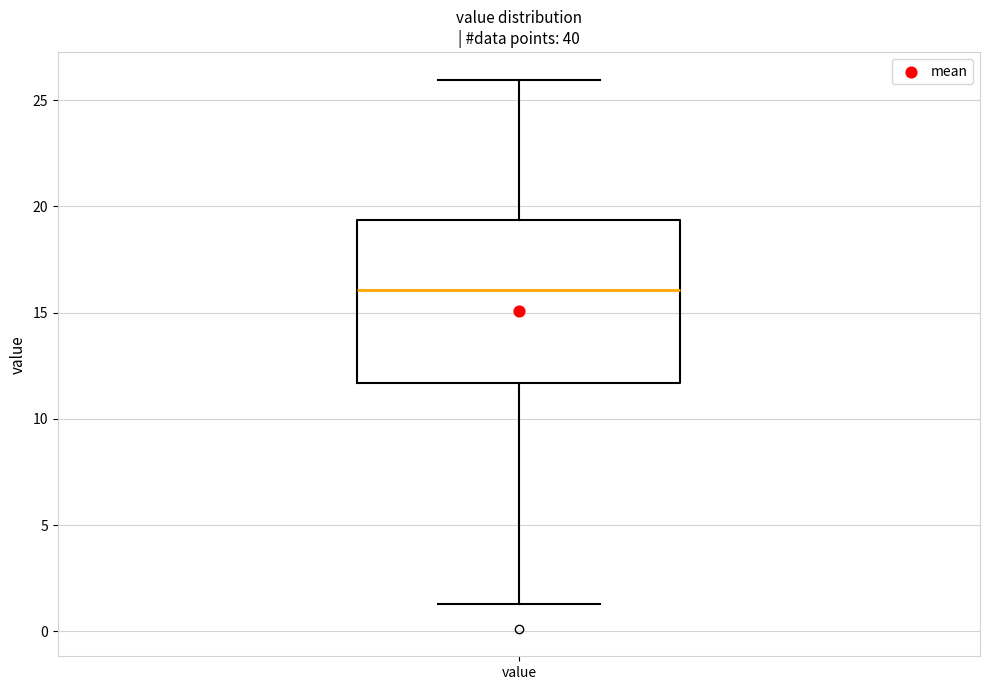

Where does the lower whisker of the box for value end on the y-axis? The values are not printed on the chart, so give them approximately, as read against the axis.

1.5